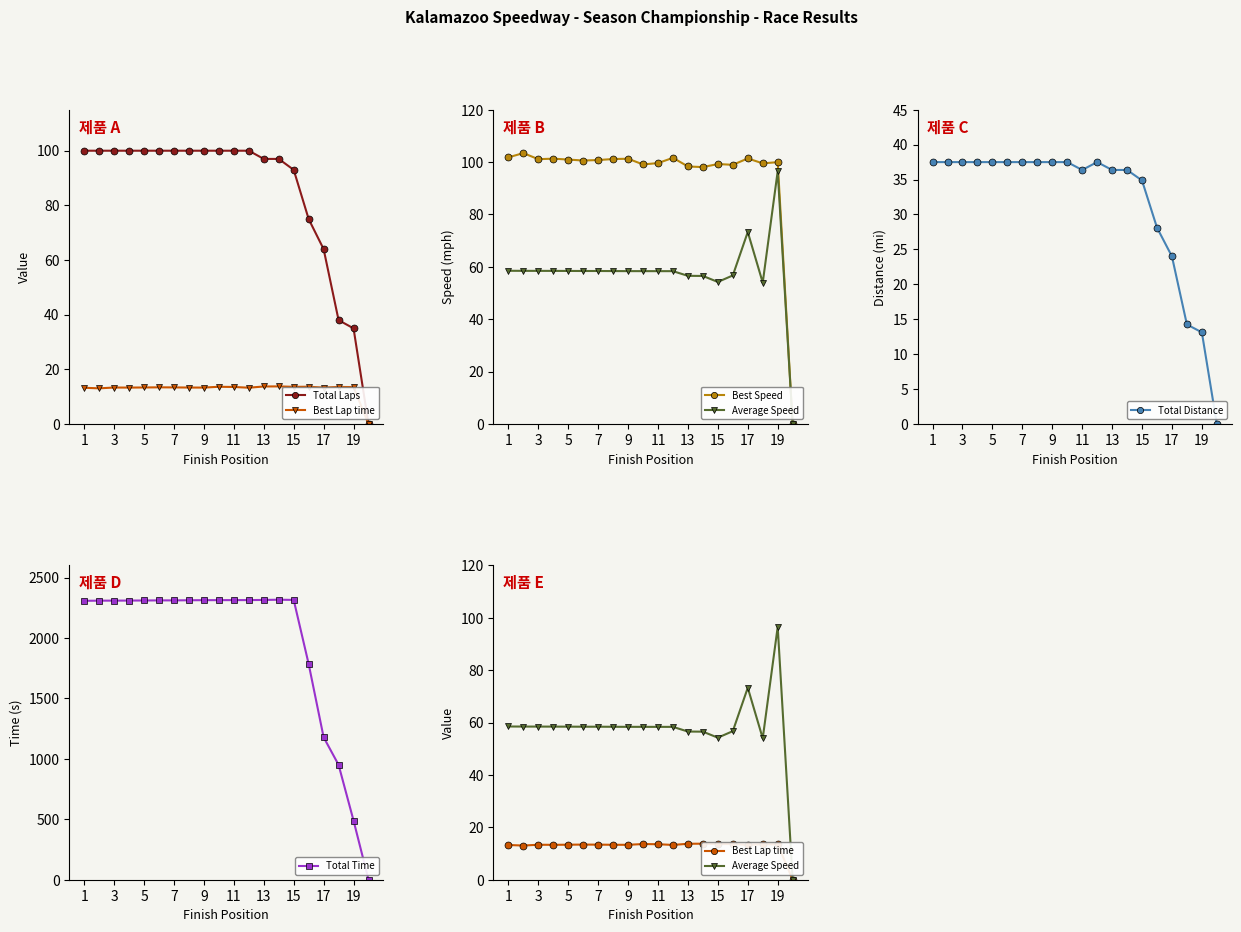

What is the maximum value for Total Distance?

37.5